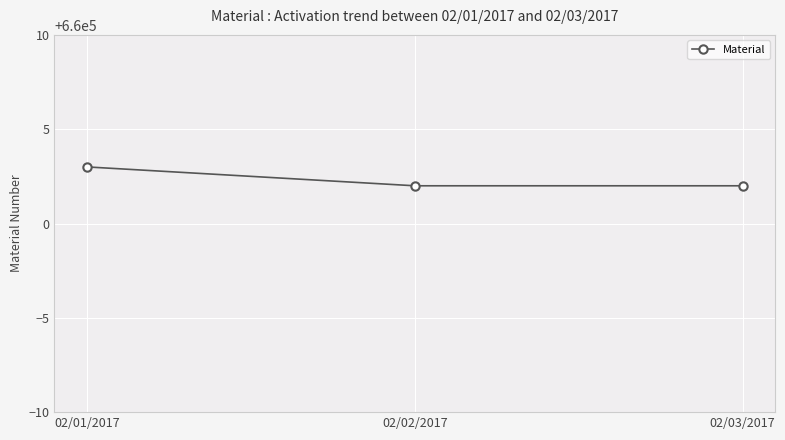

What is the maximum value shown in the chart?

660003